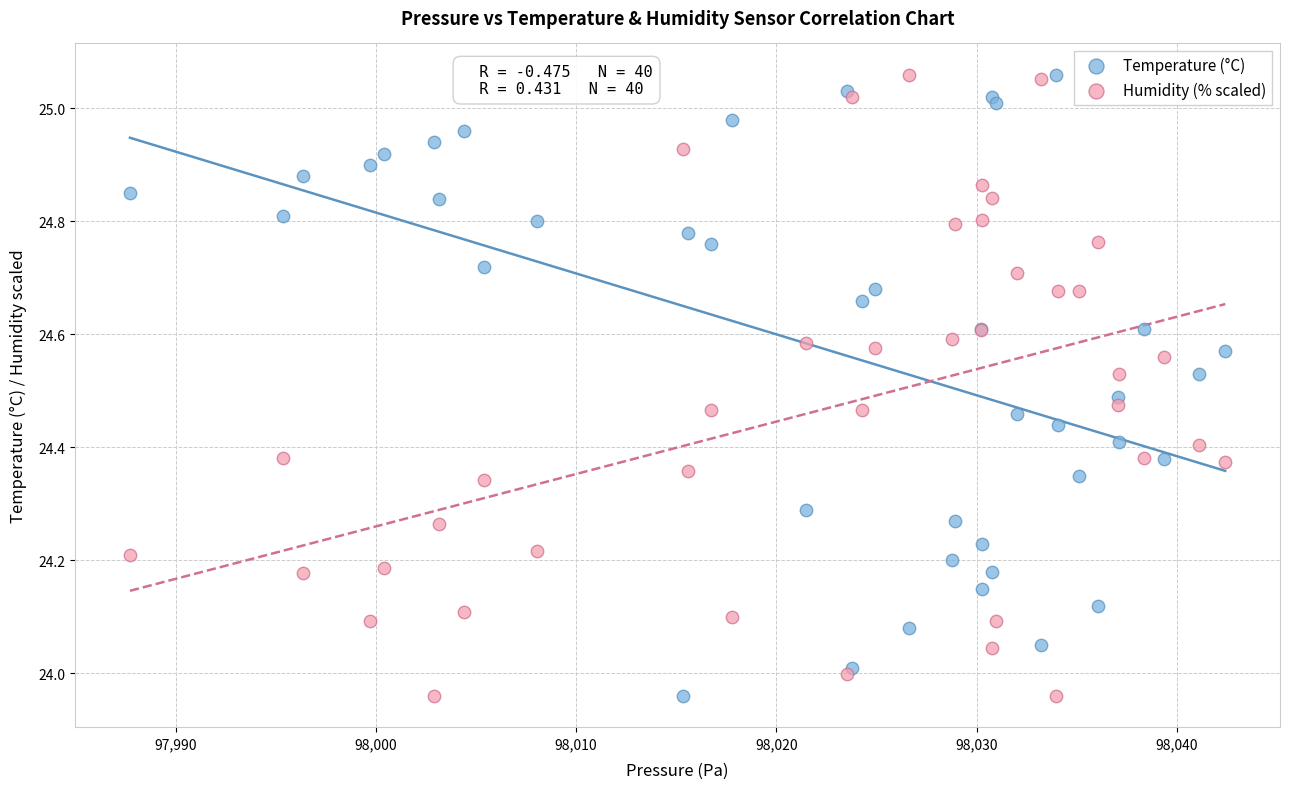

What is the X range (max minus min) for the scatter plot?

54.7